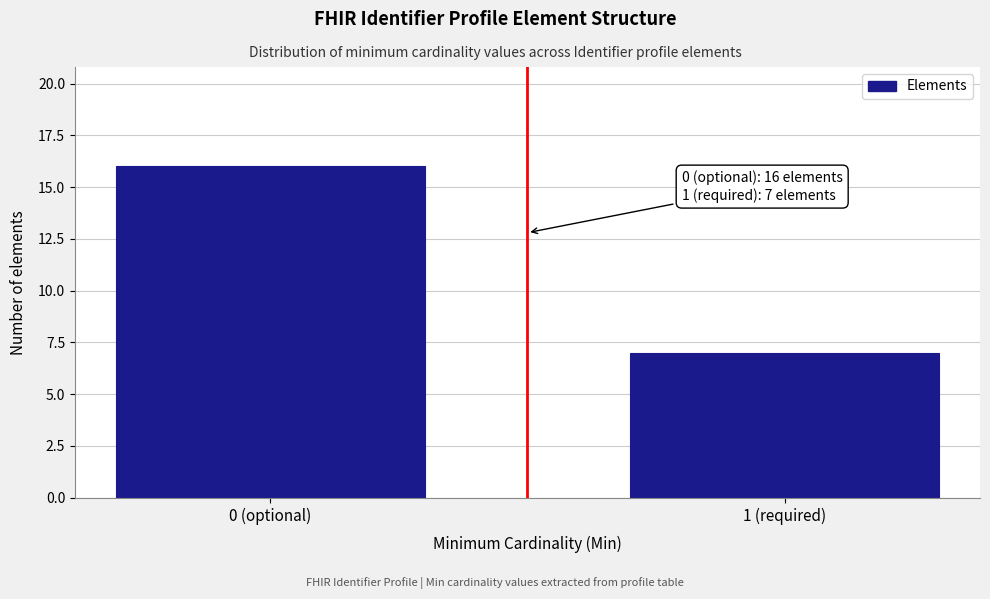

Reading left to right, transcribe all the data shown in this chart.

16	7